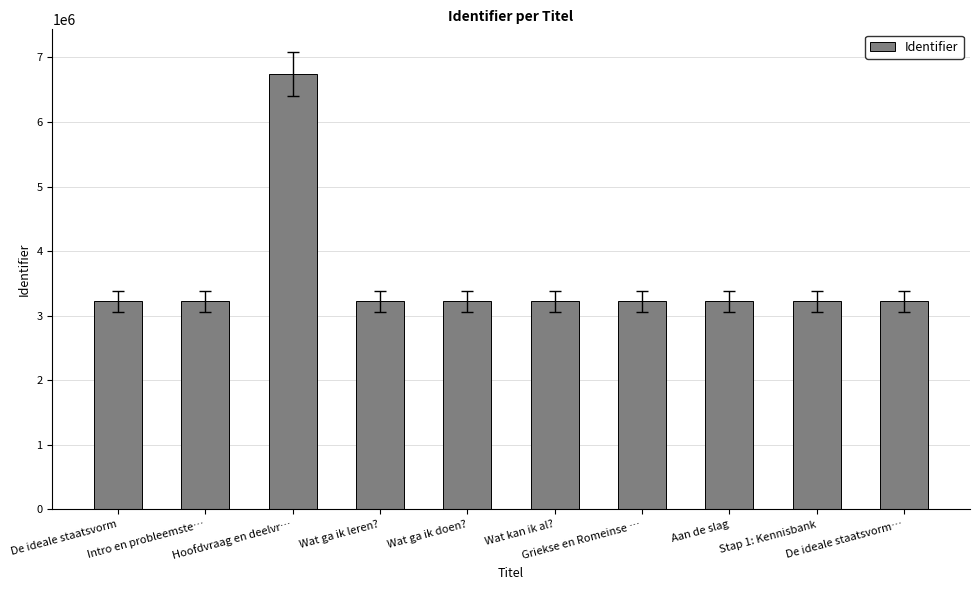

What is the smallest value displayed?

3226842